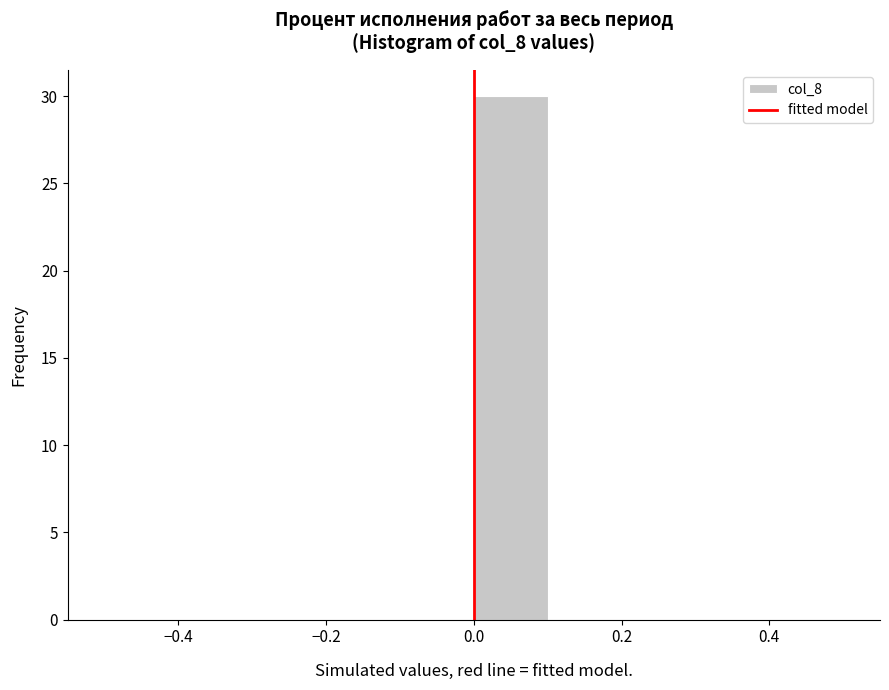

How tall is the bar that spans 0.0 to 0.1 on the x-axis? The values are not printed on the chart, so give them approximately, as read against the axis.

30